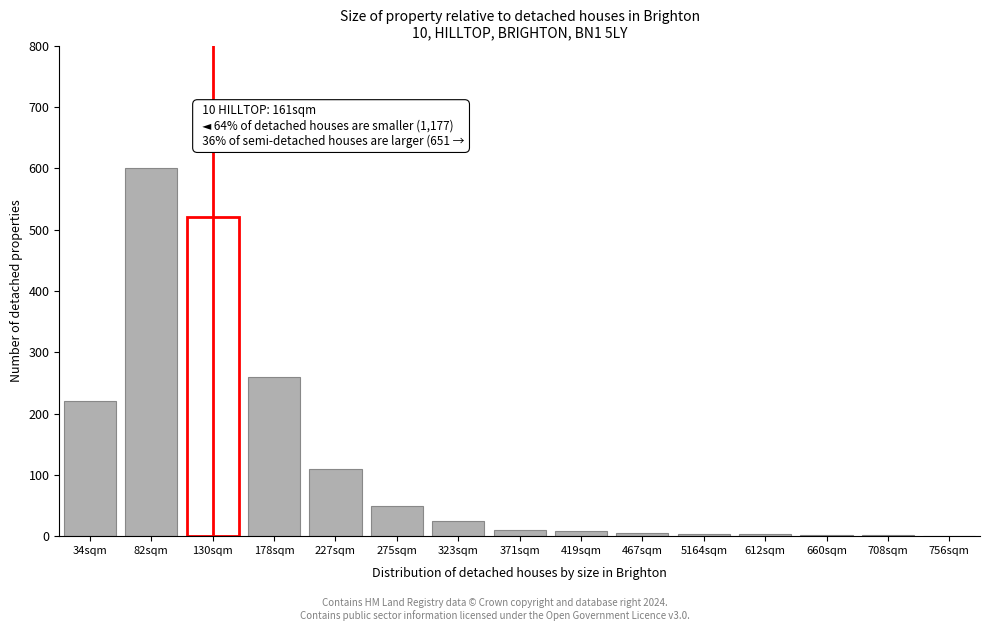

Where is the data nearest to the value 300?

178sqm